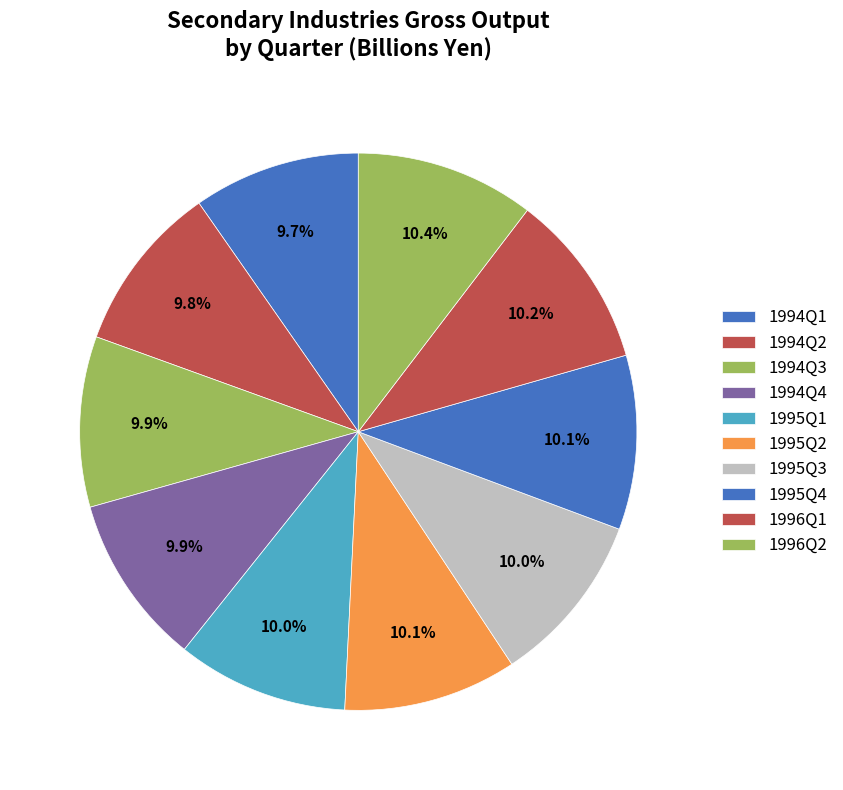

How many segments does this pie chart have?

10